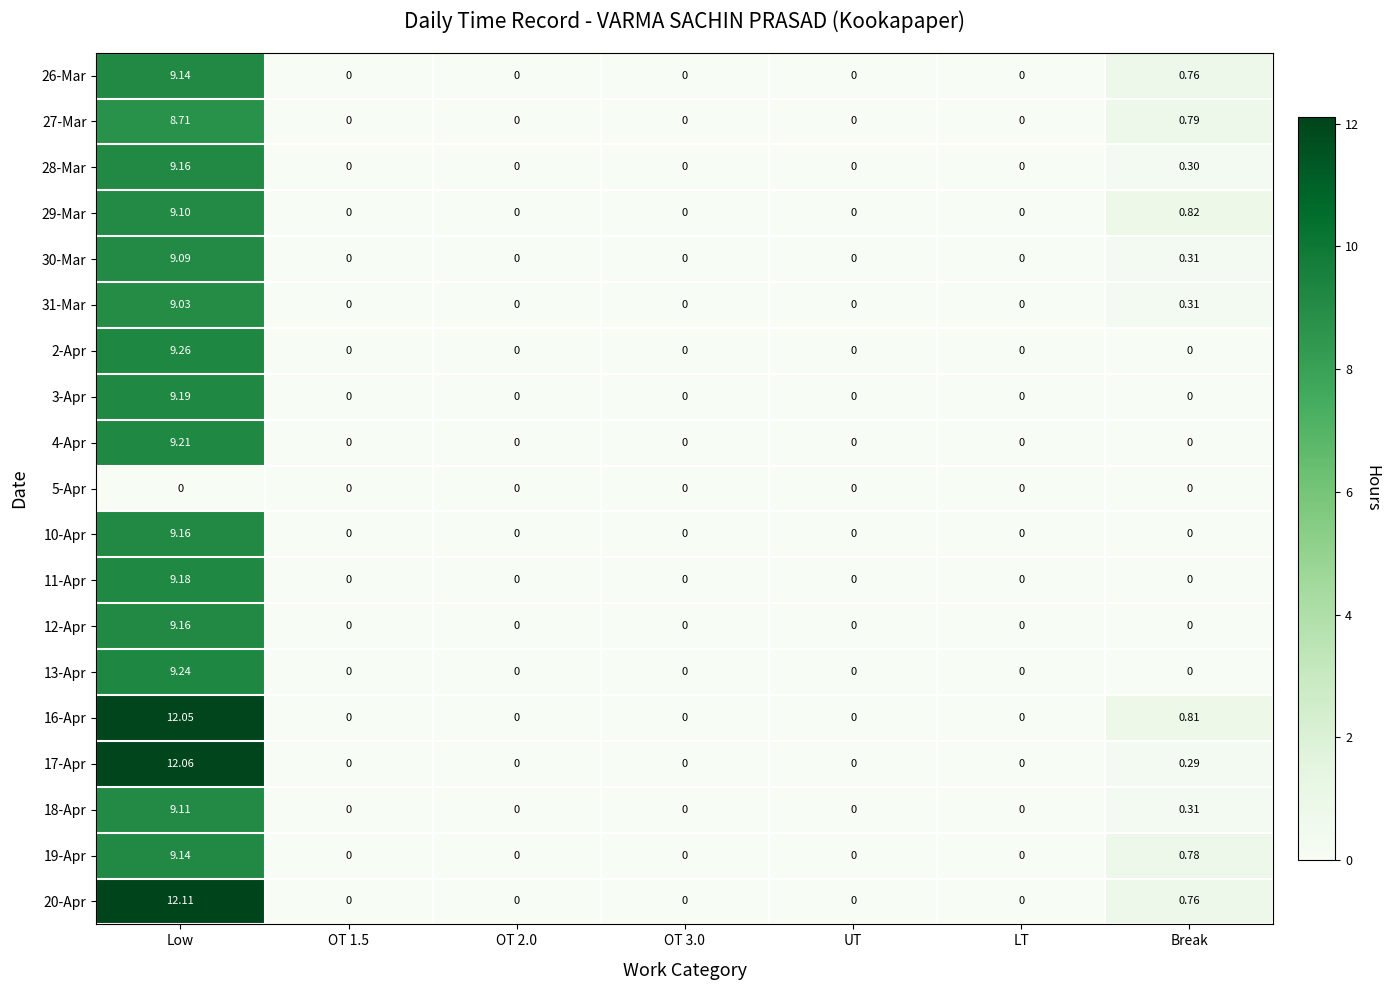

Which category has the highest value in the 20-Apr series?

Low